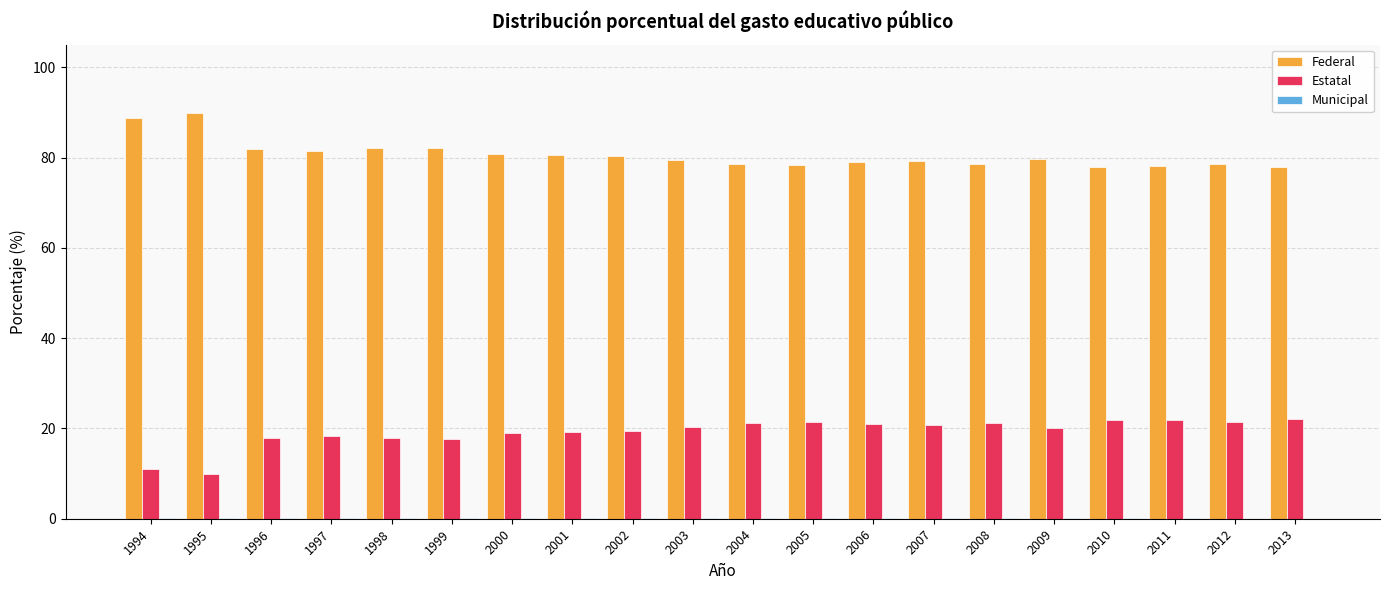

What is the sum of all Estatal values?

383.5